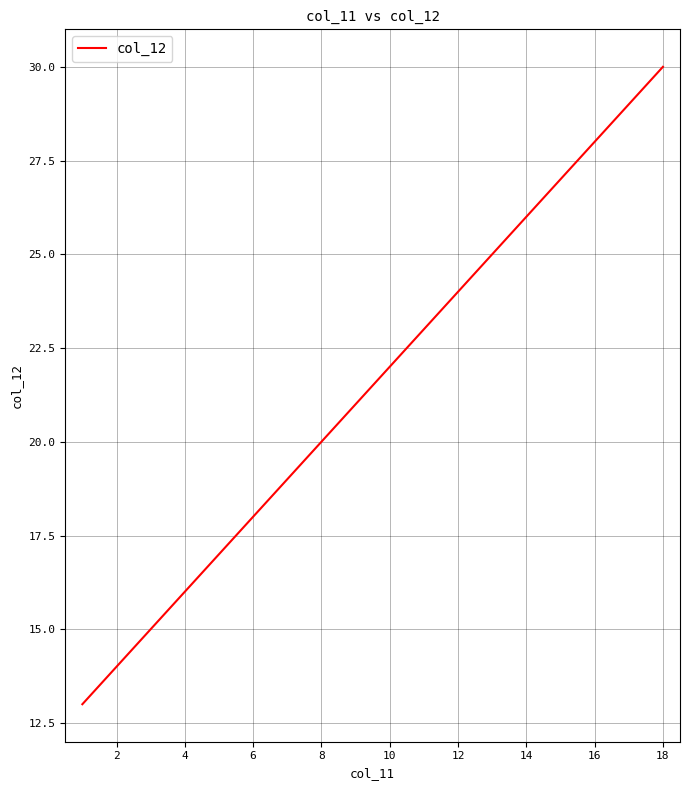

Is this an area chart (filled region under the line)?

No